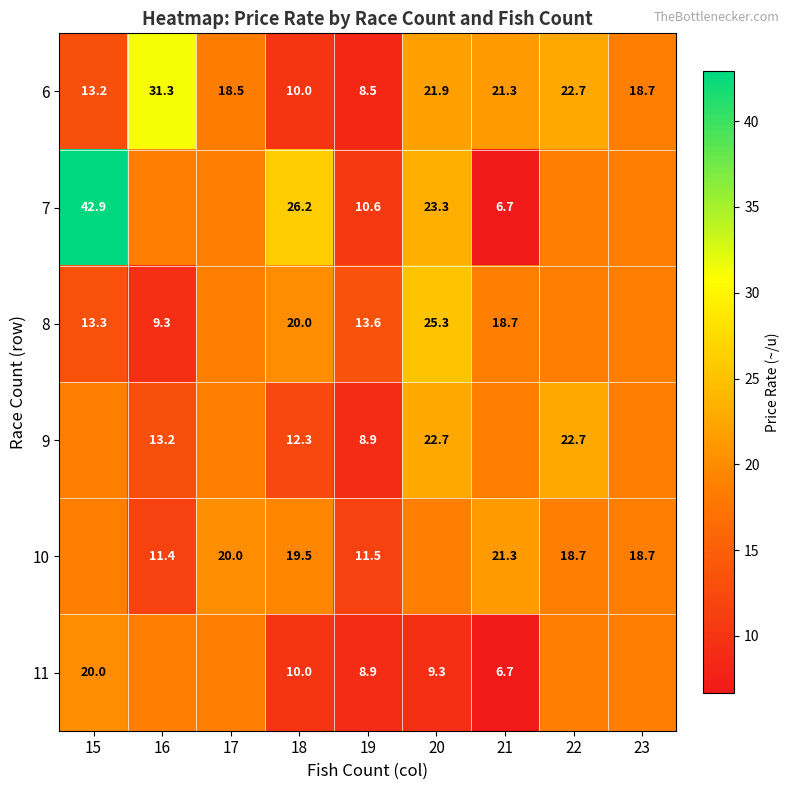

What is the average value of the 6 series?

18.5